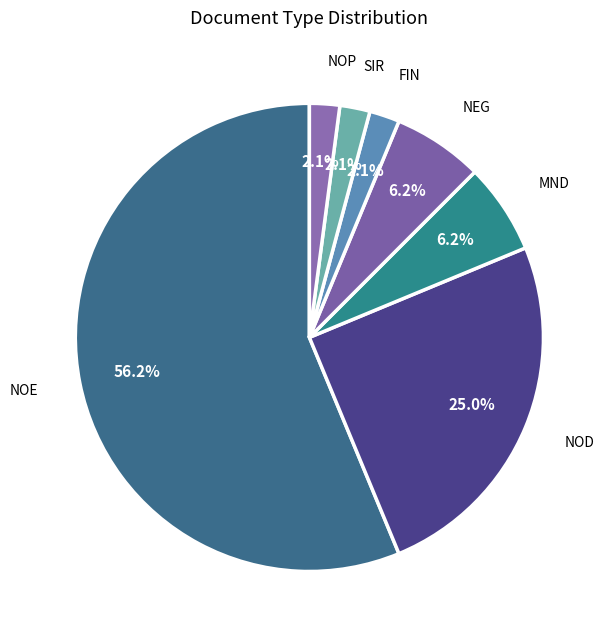

How many slices are in this pie chart?

7